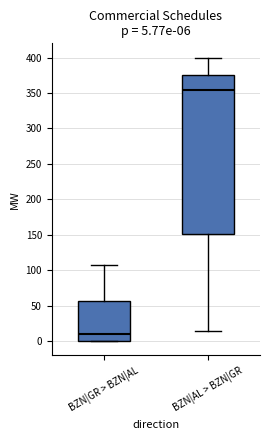

Which box's median line is the lowest?

BZN|GR > BZN|AL